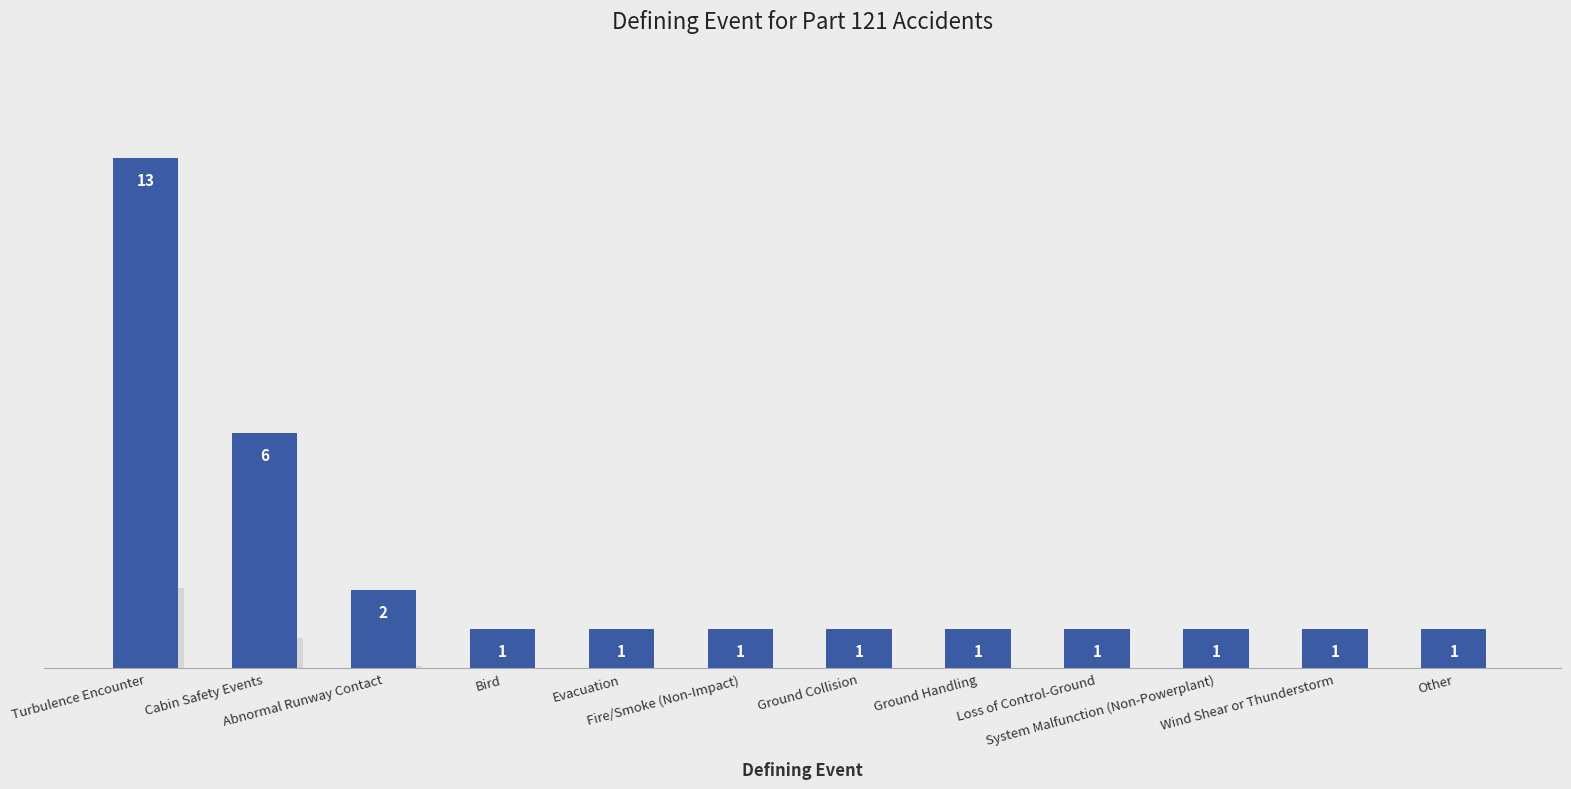

What is the sum of the values at Bird and Cabin Safety Events?

7